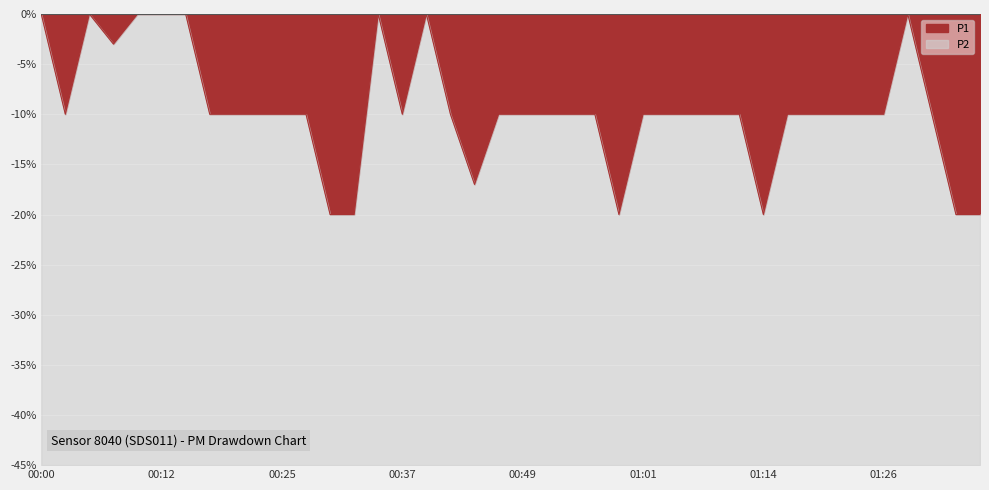

True or false: P1 and P2 cross at least once.

False